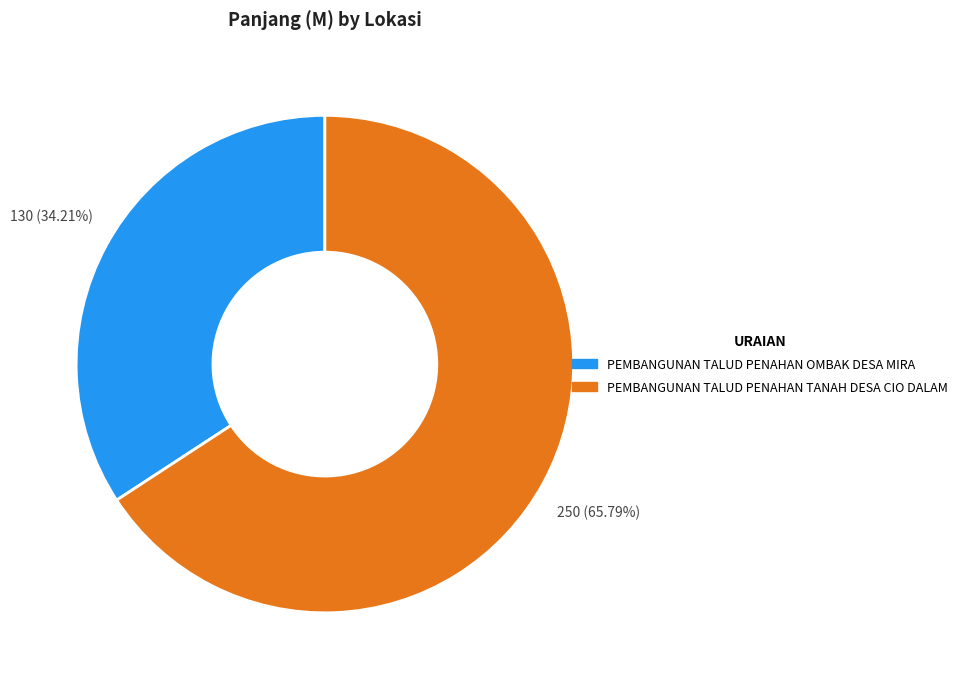

Between PEMBANGUNAN TALUD PENAHAN TANAH DESA CIO DALAM and PEMBANGUNAN TALUD PENAHAN OMBAK DESA MIRA, which is larger?

PEMBANGUNAN TALUD PENAHAN TANAH DESA CIO DALAM